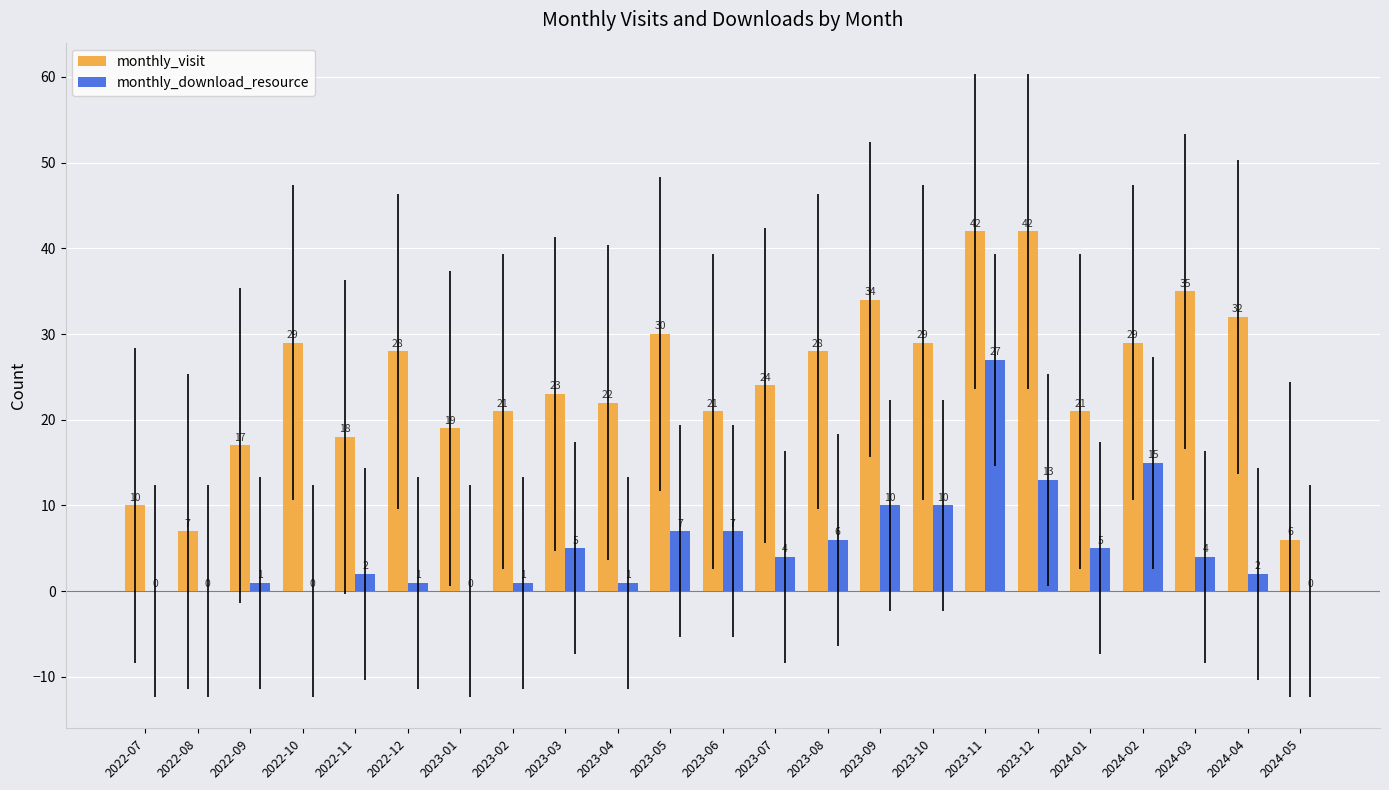

At which category is the sum across all series the highest?

2023-11